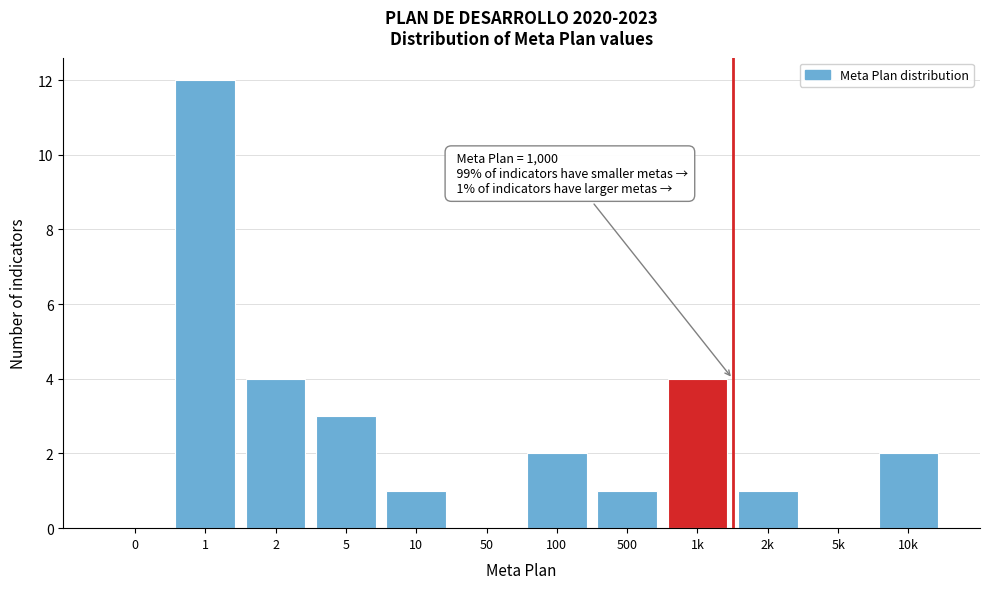

Reading right to left, transcribe all the data shown in this chart.

10k=2	5k=0	2k=1	1k=4	500=1	100=2	50=0	10=1	5=3	2=4	1=12	0=0